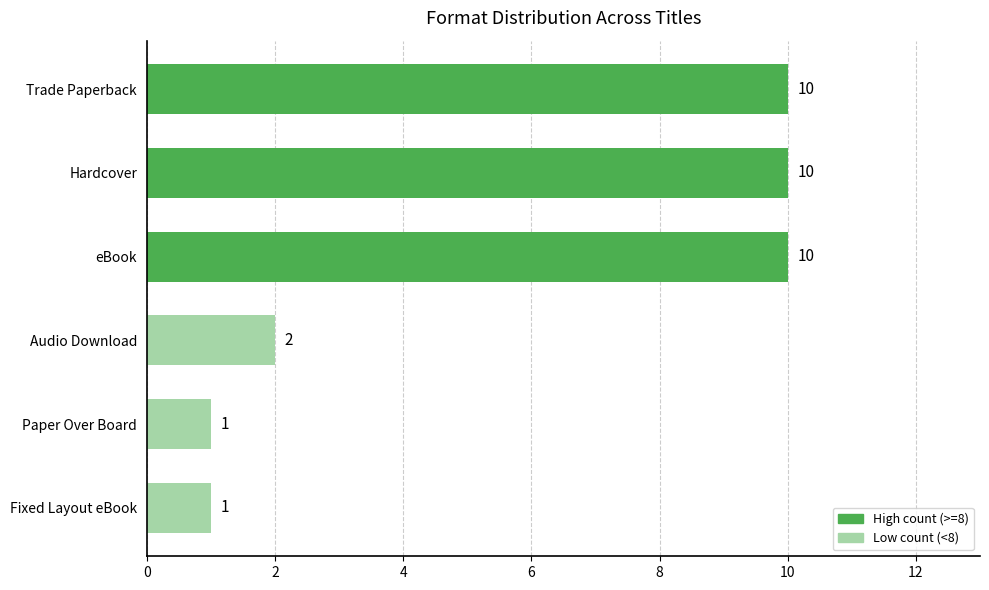

What is the difference between the maximum and minimum values?

9